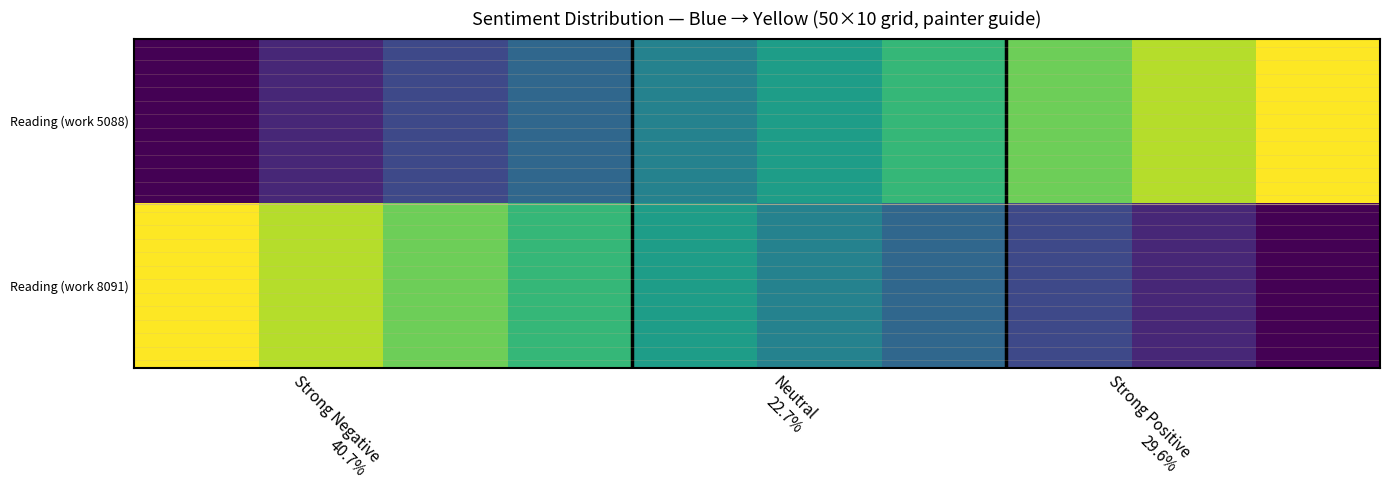

Reading left to right, what are all the values shown in this chart?

Reading (work 5088): 19550.0	20122.7	20695.3	21268.0	21840.7	22413.3	22986.0	23558.7	24131.3	24704.0
Reading (work 8091): 24704.0	24131.3	23558.7	22986.0	22413.3	21840.7	21268.0	20695.3	20122.7	19550.0